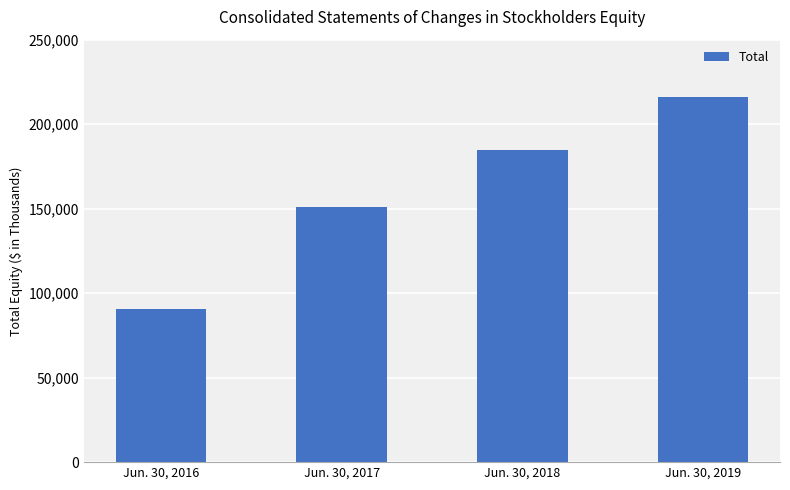

How many values are below 184954?

2